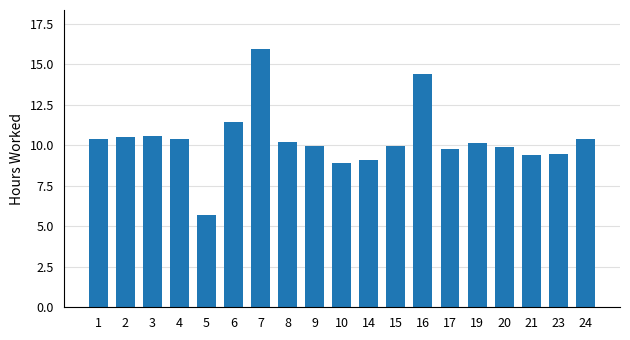

The value at 21 is 14.5. True or false?

False